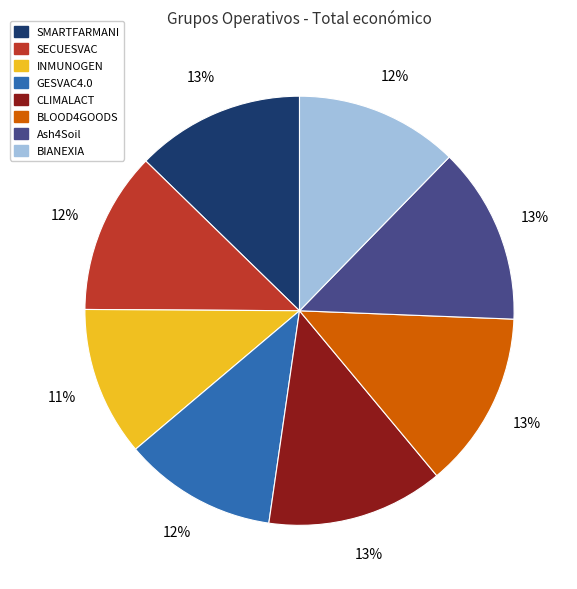

How many segments does this pie chart have?

8